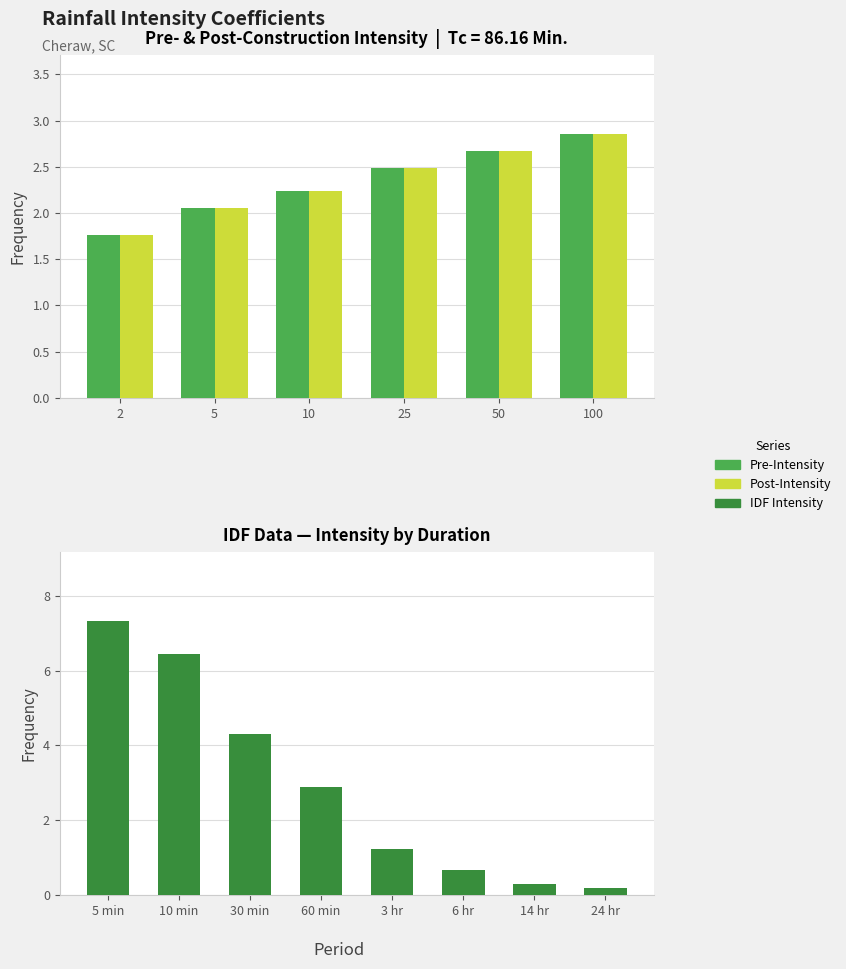

What is the total value across all series at 25?

5.0